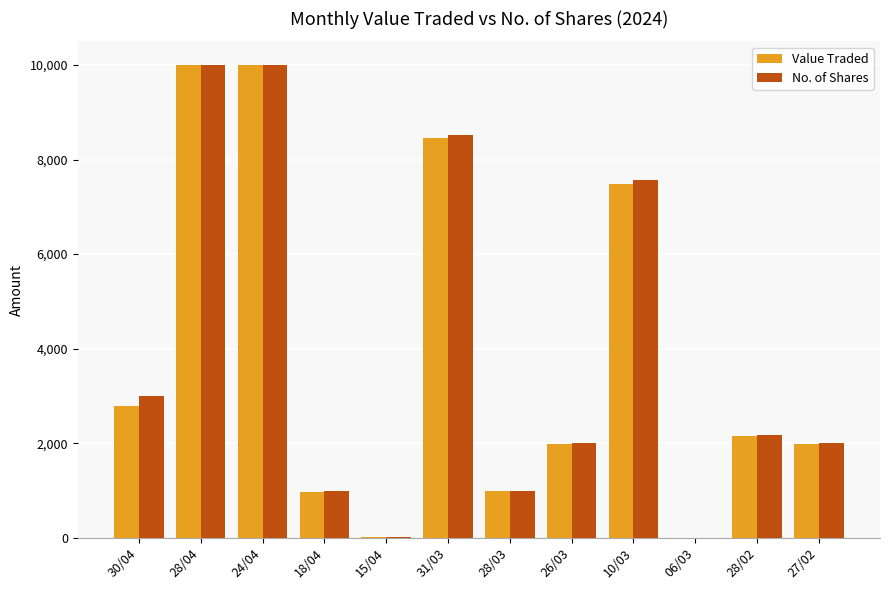

At which label is Value Traded closest to 5001?

30/04